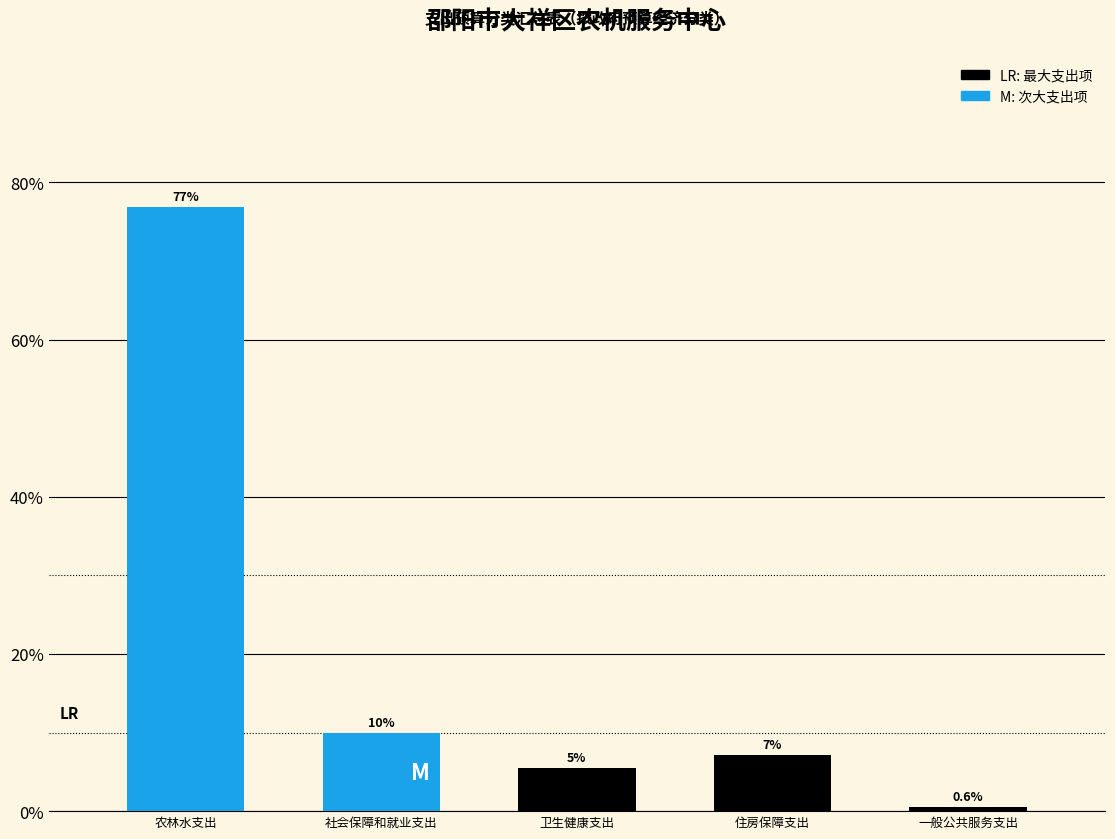

Are the bars horizontal?

No